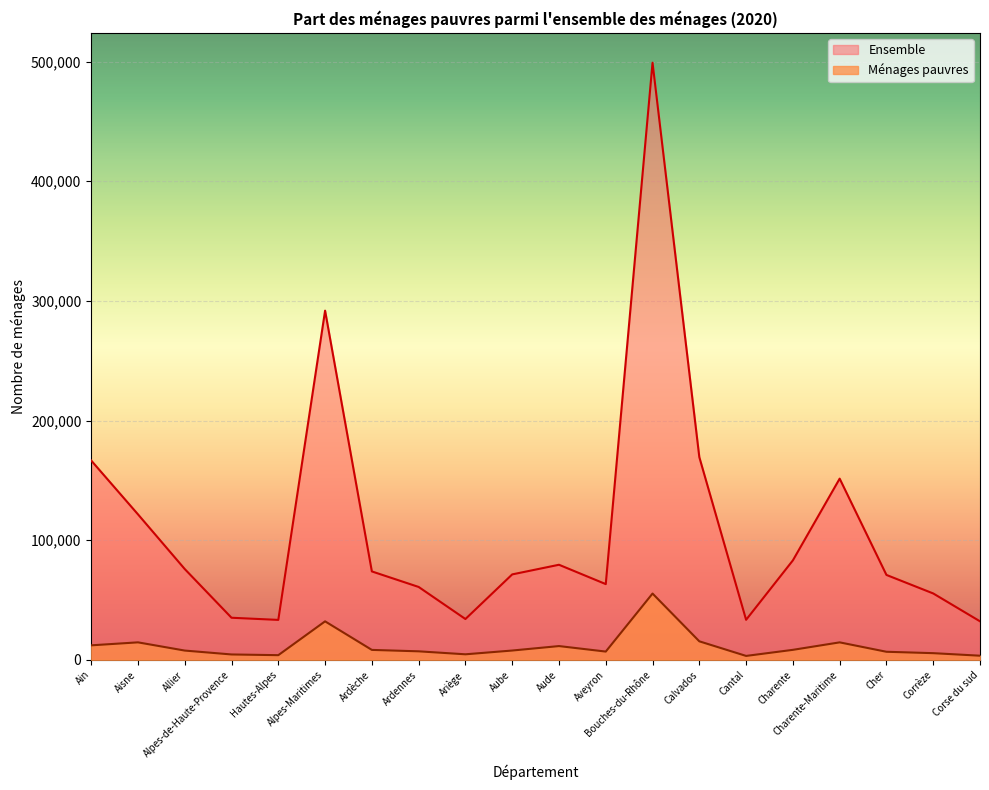

Which series has the largest range (max minus min)?

Ensemble